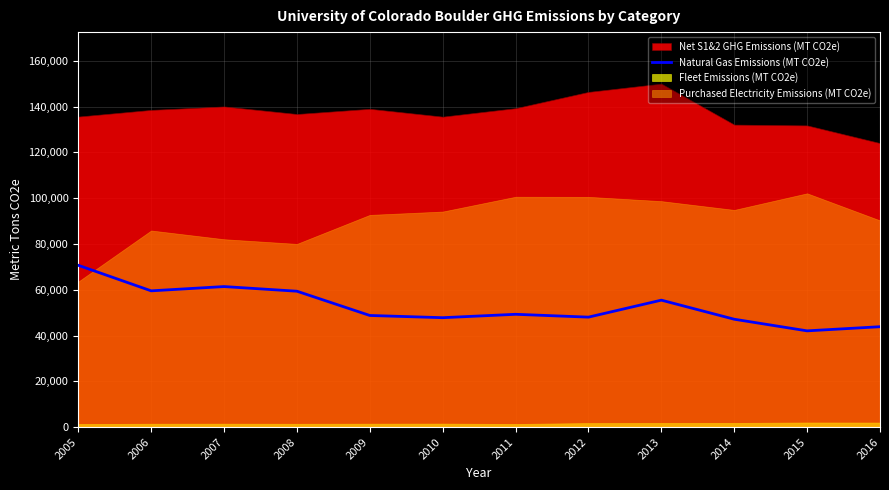

What is the lowest value of the Natural Gas Emissions (MT CO2e) series?

42048.5